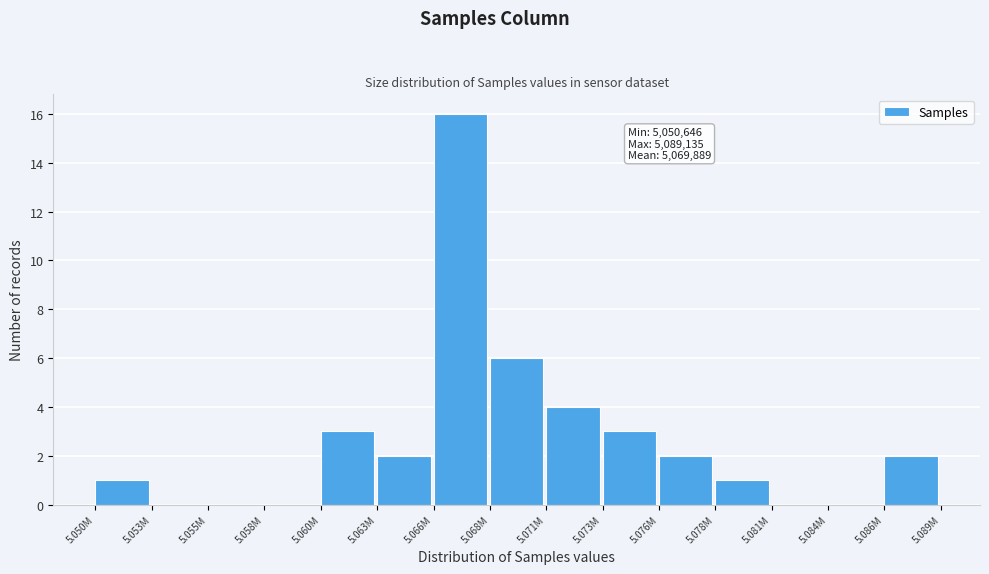

Reading left to right, extract all data points from this chart.

5.050M=1	5.053M=0	5.055M=0	5.058M=0	5.060M=3	5.063M=2	5.066M=16	5.068M=6	5.071M=4	5.073M=3	5.076M=2	5.078M=1	5.081M=0	5.084M=0	5.086M=2